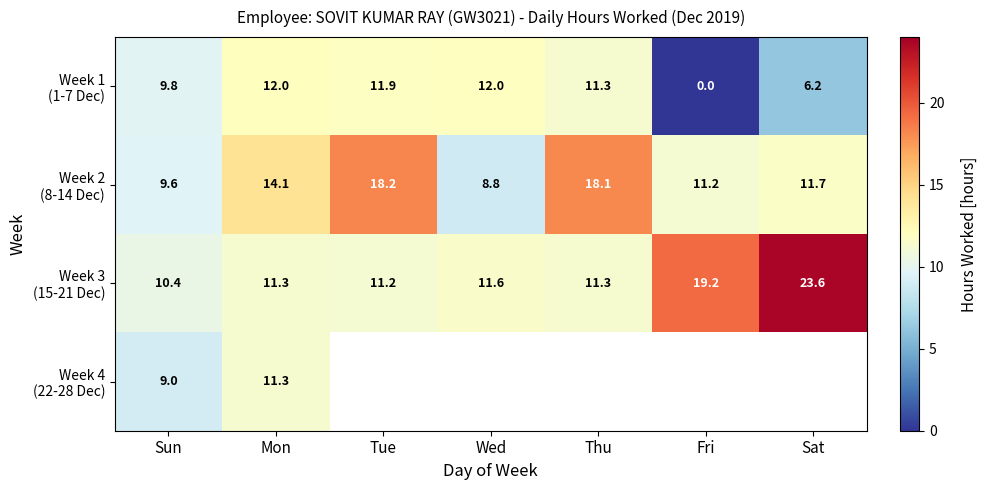

Which has a higher value, Sun or Thu?

Thu